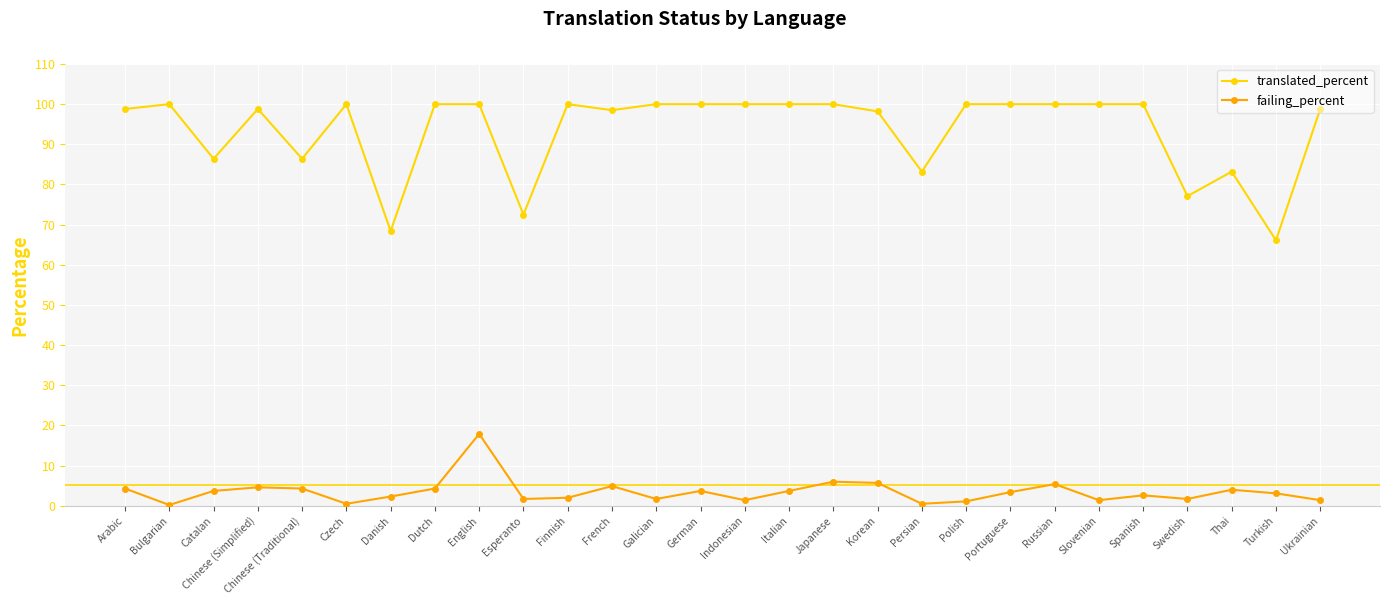

What is the sum of all failing_percent values?

97.5